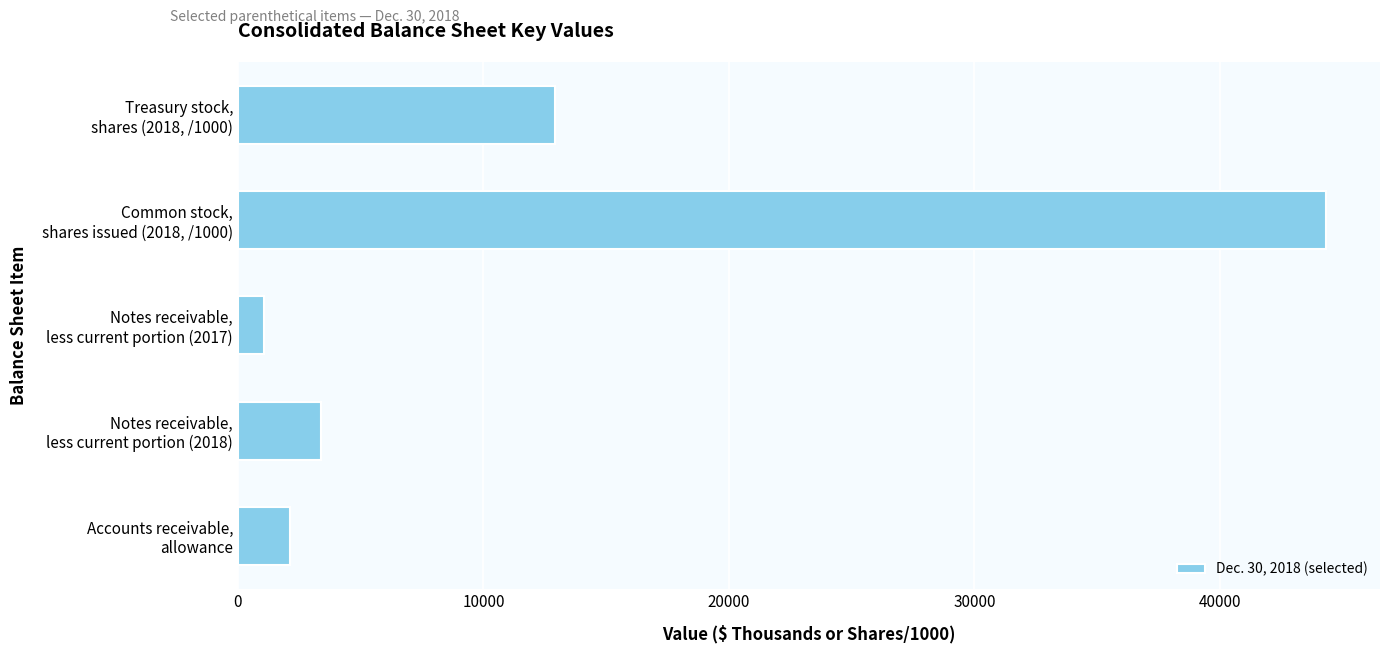

What is the average value?

12753